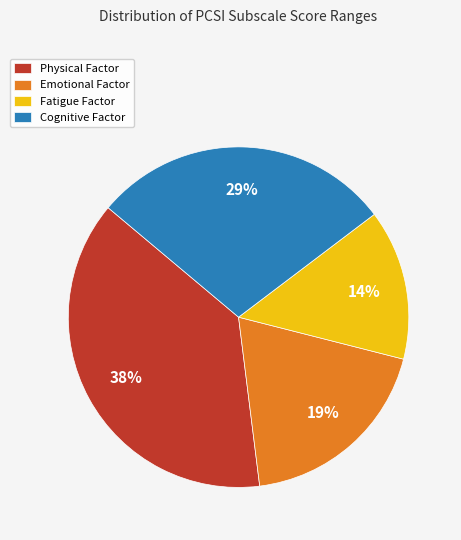

To the nearest percent, what percentage of the pie is Emotional Factor?

19%